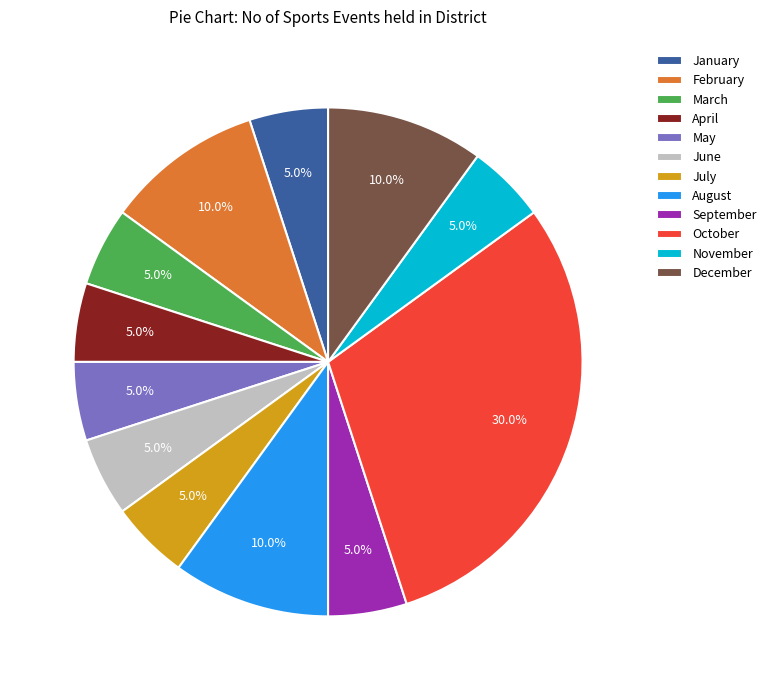

How much of the chart is everything except June?

95.0%